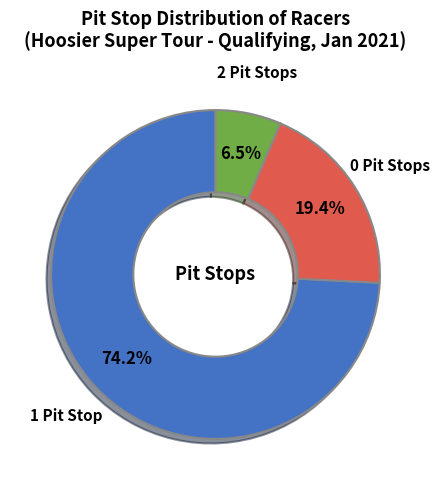

Which has a higher value, 2 Pit Stops or 1 Pit Stop?

1 Pit Stop